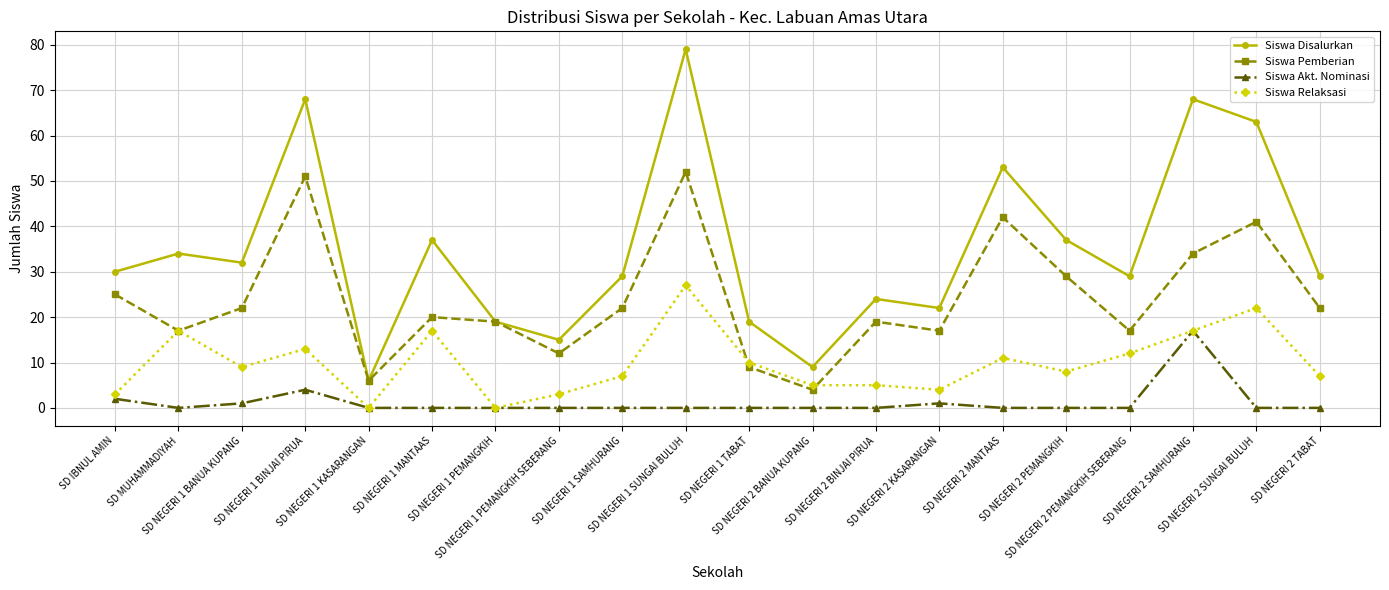

True or false: Siswa Disalurkan and Siswa Relaksasi intersect in this chart.

False